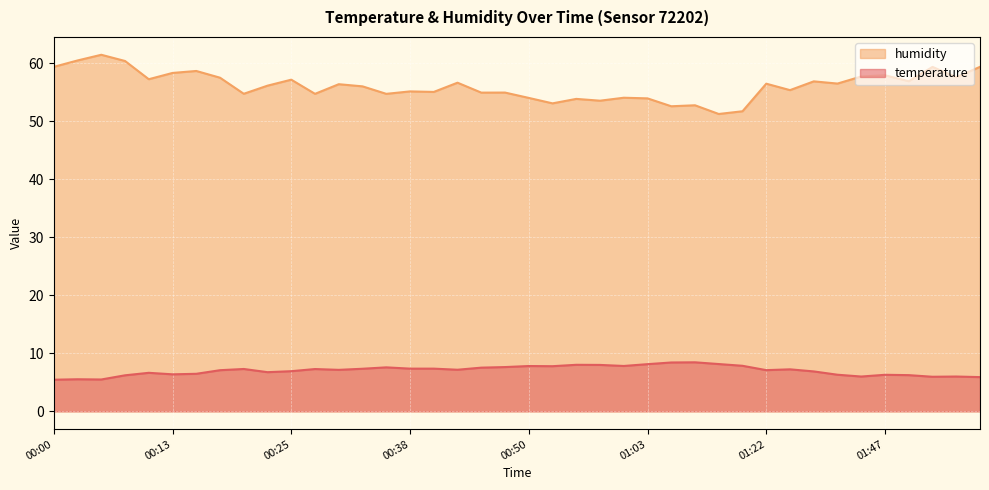

What is the minimum value shown in the chart?

5.4